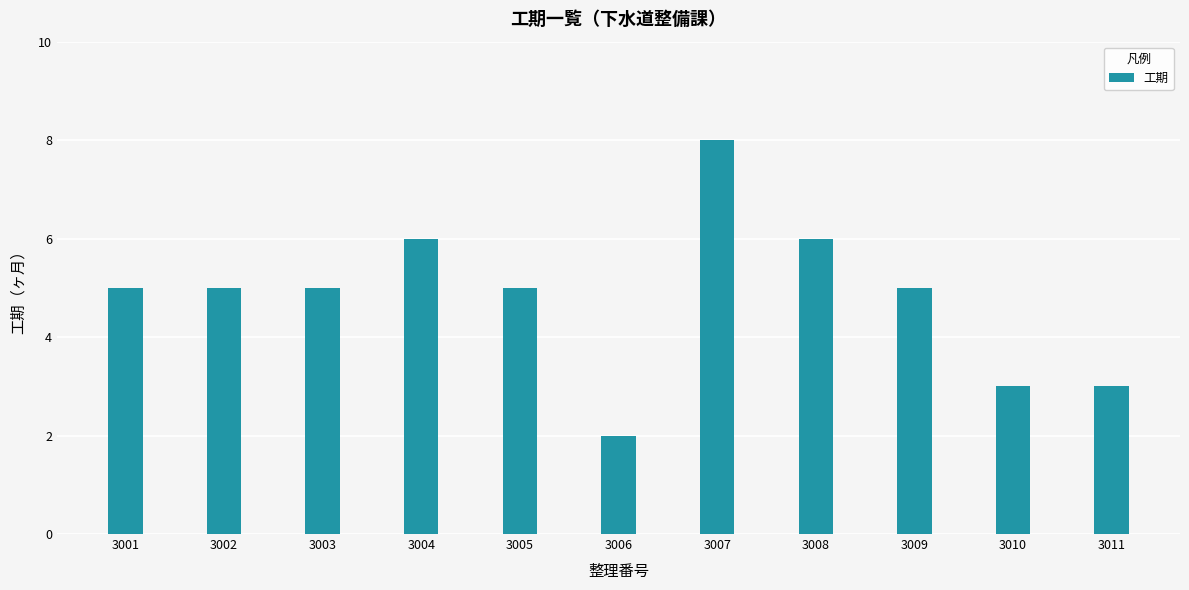

Is it true that the value at 3011 is 5?

False